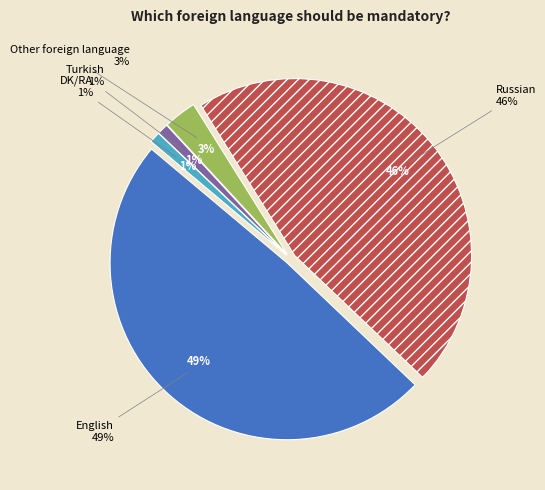

True or false: Russian accounts for 53% of the total.

False